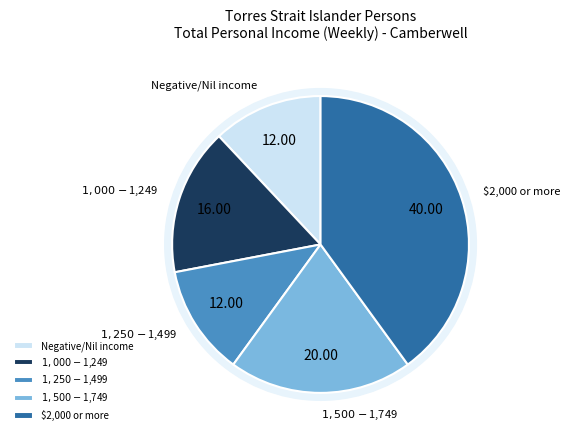

Count the number of slices in the pie.

5